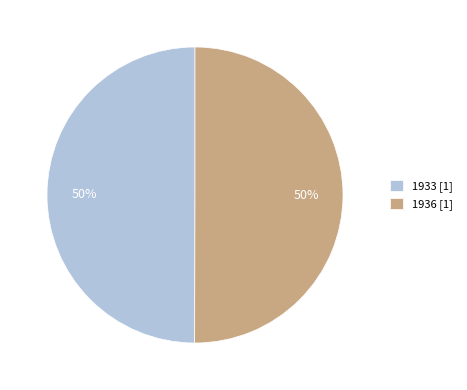

Approximately how many times larger is the value at 1933 [1] compared to 1936 [1]?

1.0